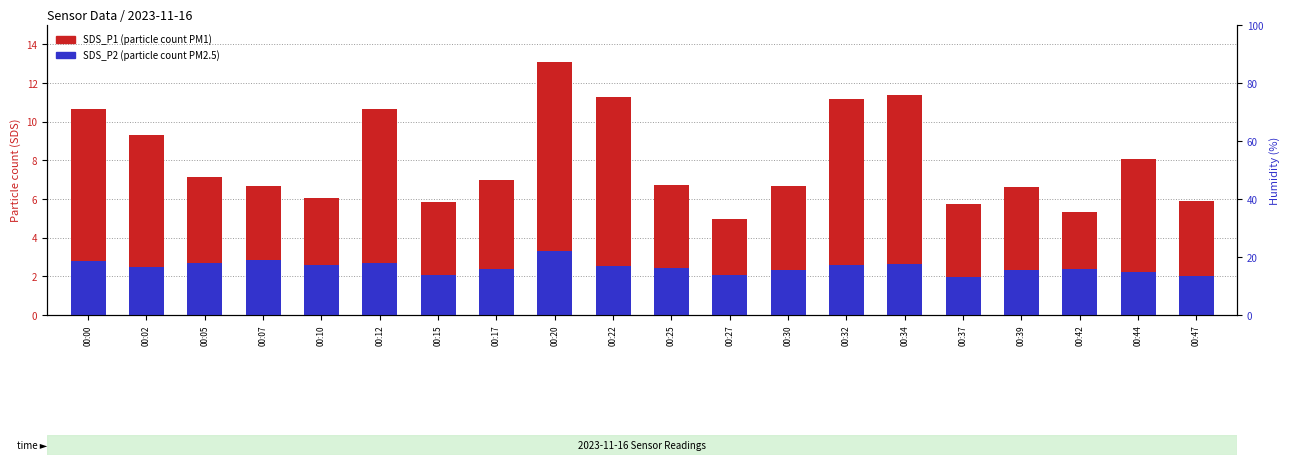

What is the value of the SDS_P2 bar at the 16th from the left?

1.9